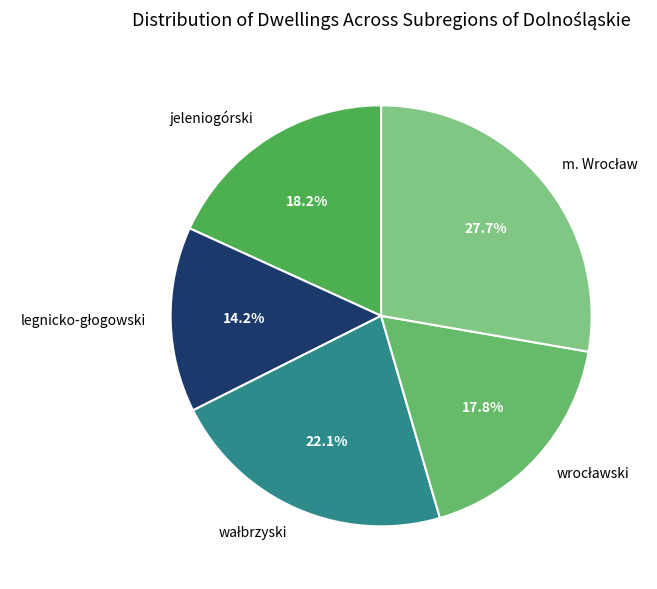

How much of the chart is everything except jeleniogórski?

81.8%